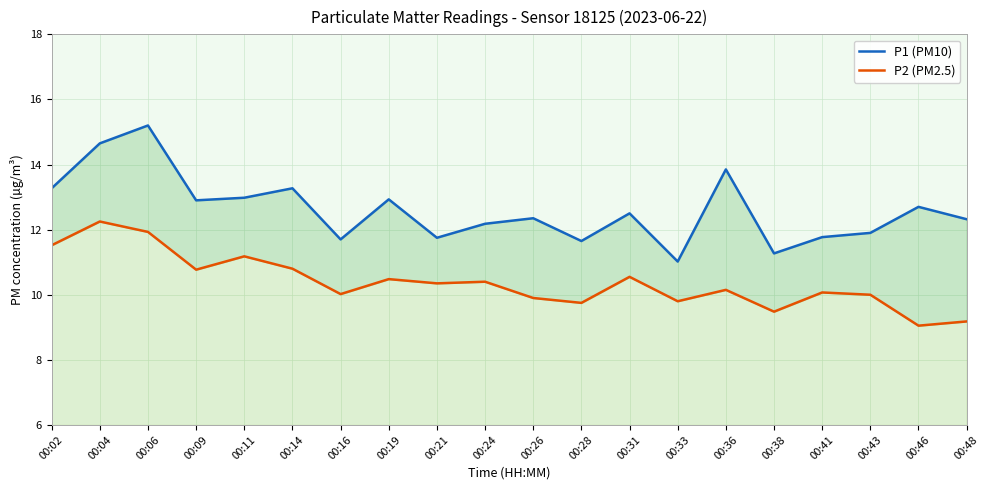

List the series in order of their overall mean, highest first.

P1 (PM10), P2 (PM2.5)